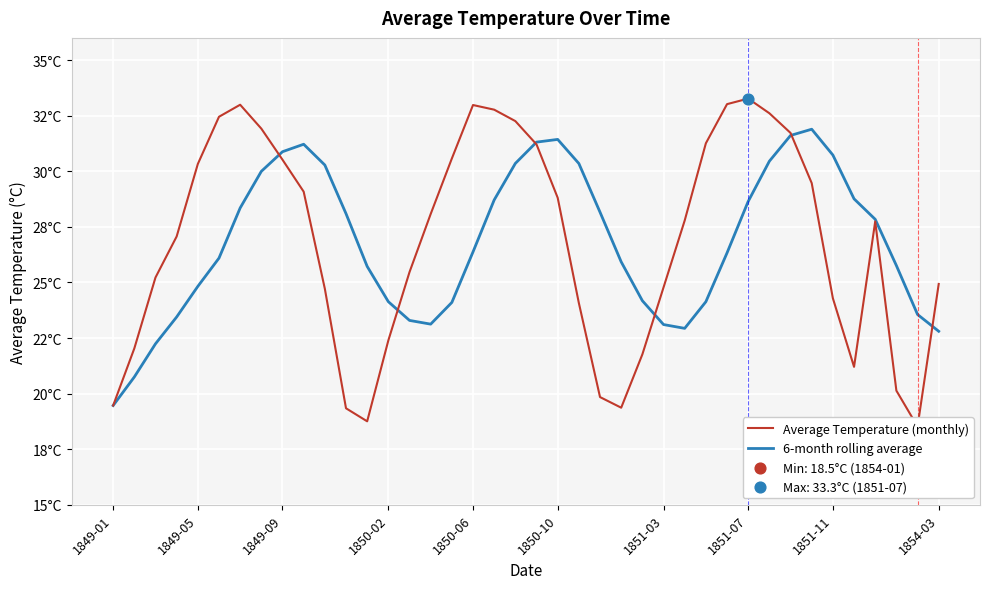

What are all the series names shown in the legend?

Average Temperature (monthly), 6-month rolling average